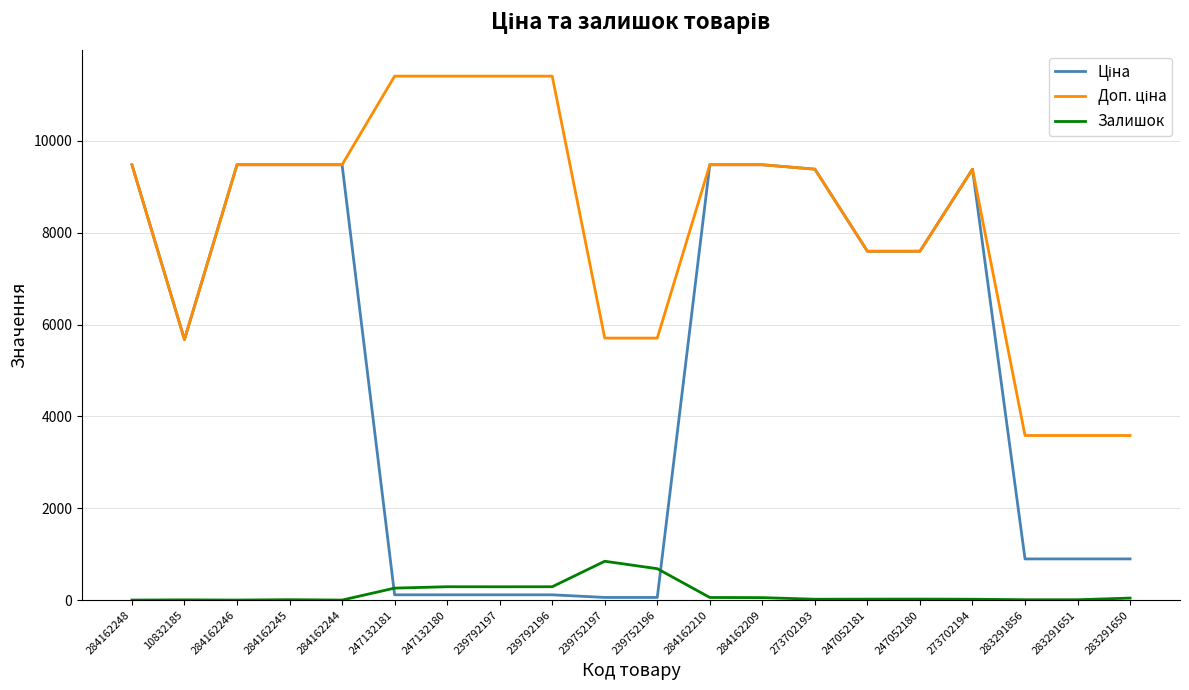

What is the highest value of the Залишок series?

845.0